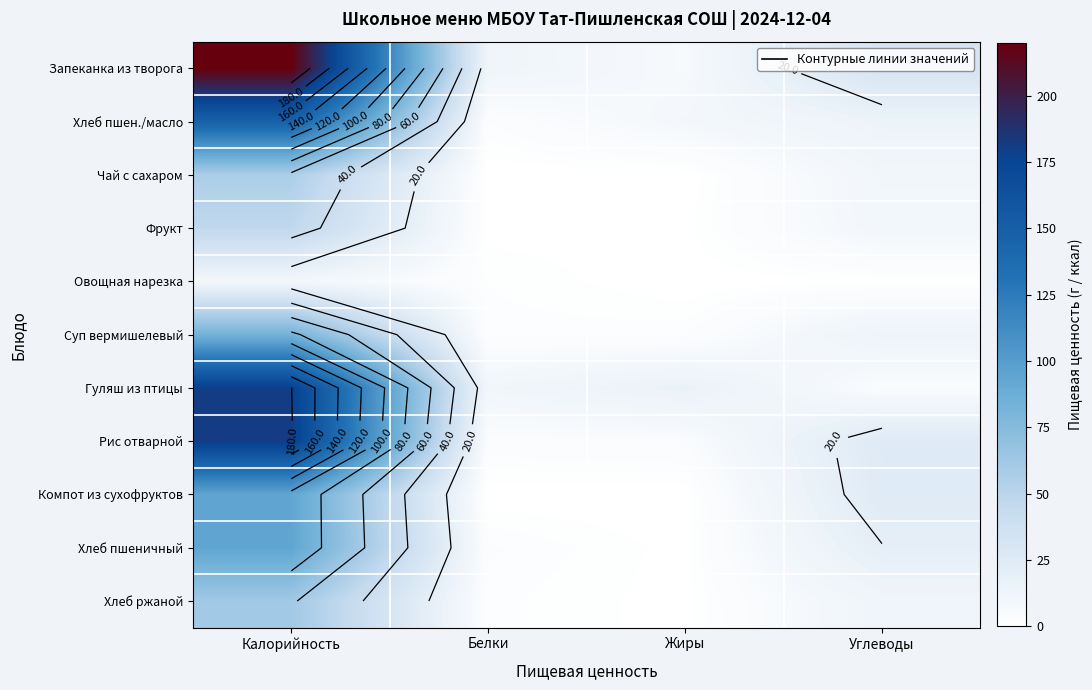

What is the total value across all series at Белки?

38.5